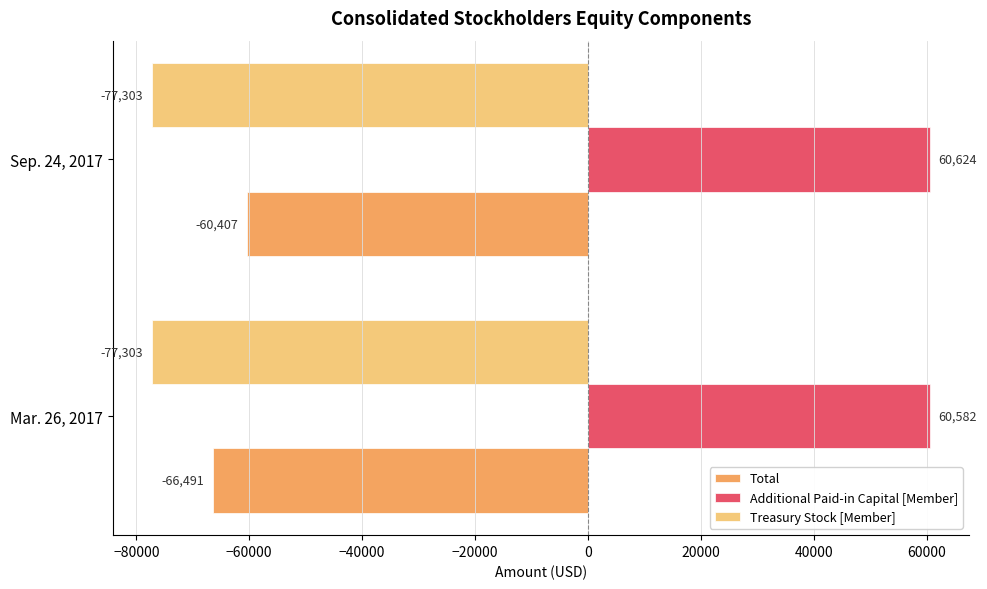

The Total series shows -27204 at Mar. 26, 2017. True or false?

False